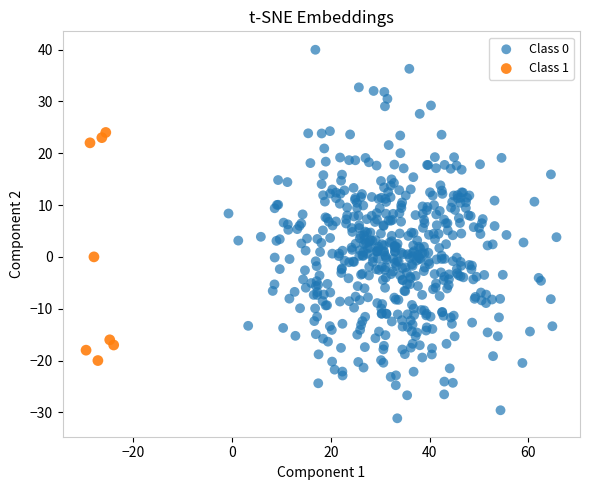

Which series has the largest Y range (max minus min)?

Class 0